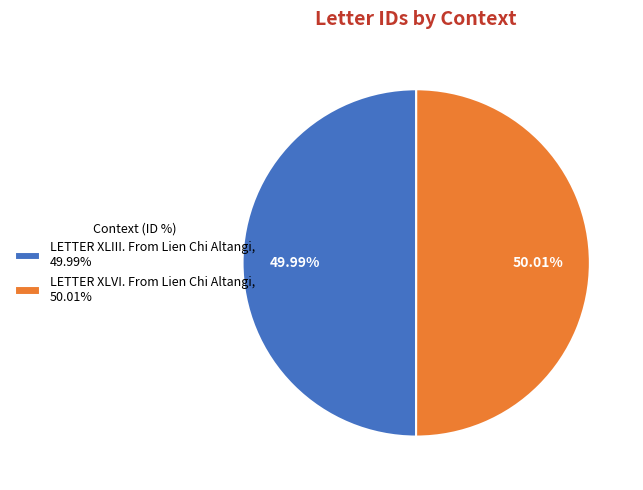

The LETTER XLIII. From Lien Chi Altangi slice represents 55% of the pie. True or false?

False